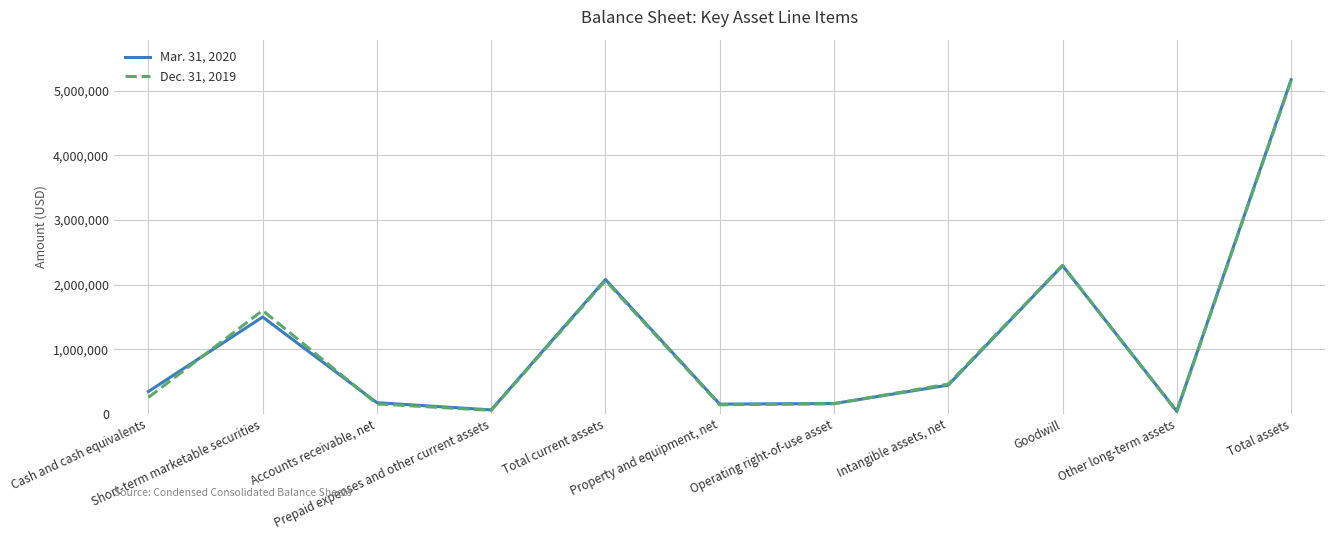

At Short-term marketable securities, list the series in order from smallest to largest.

Mar. 31, 2020, Dec. 31, 2019